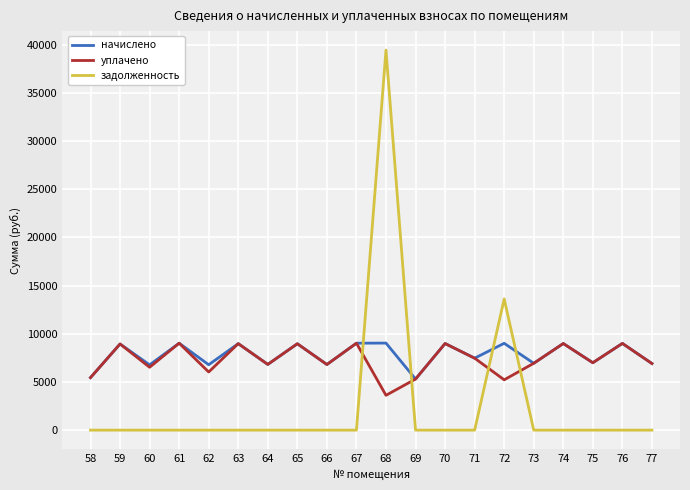

What is the highest value of the задолженность series?

39430.7